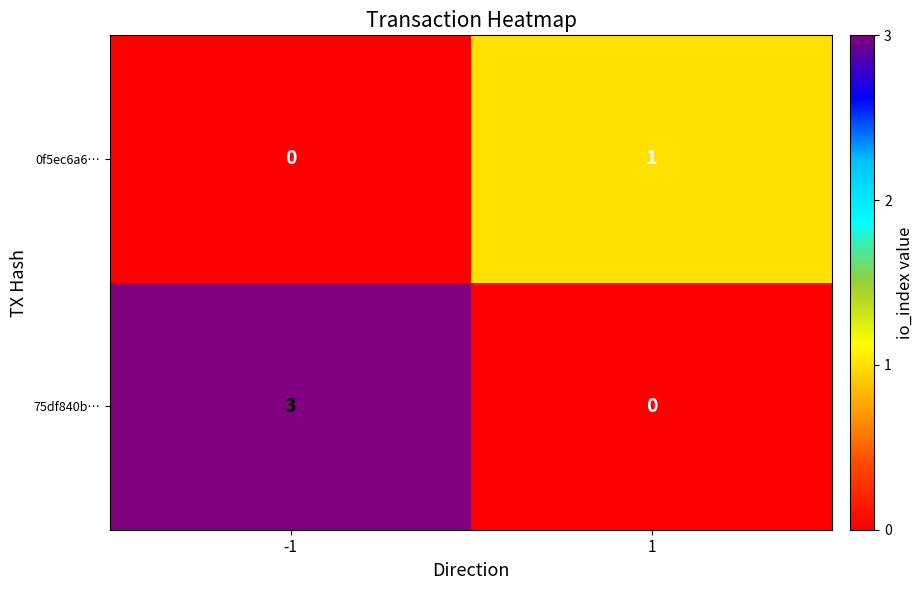

Reading left to right, what are all the values shown in this chart?

0f5ec6a6…: 0	1
75df840b…: 3	0